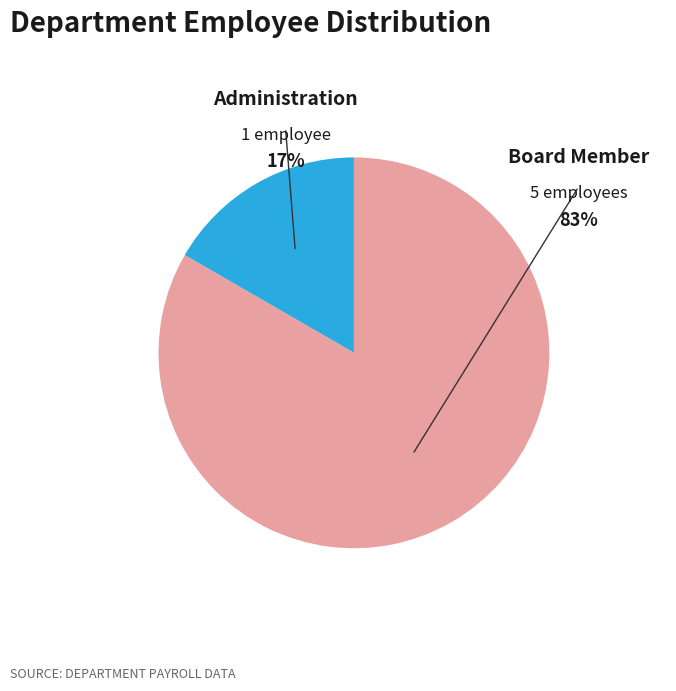

Is there a majority slice in this chart?

Yes